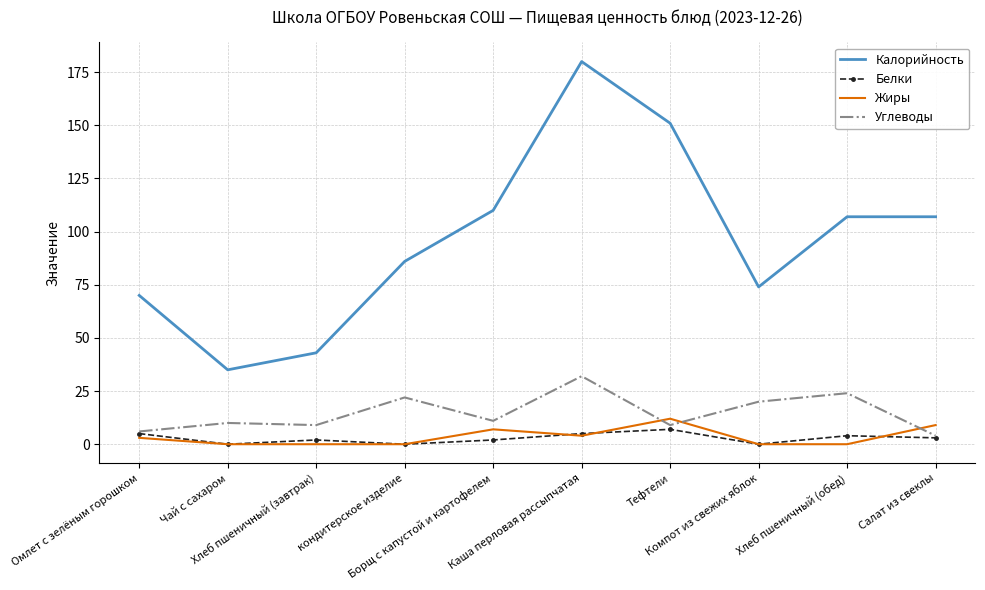

Where do Углеводы and Жиры first cross each other?

Каша перловая рассыпчатая and Тефтели